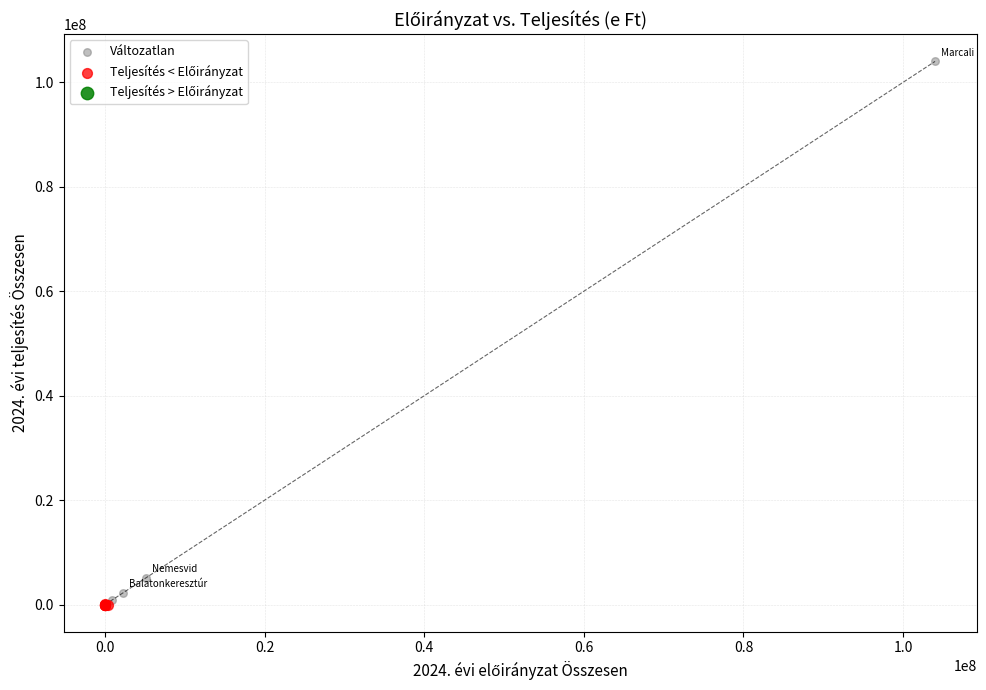

Which series reaches the maximum Y coordinate?

Változatlan